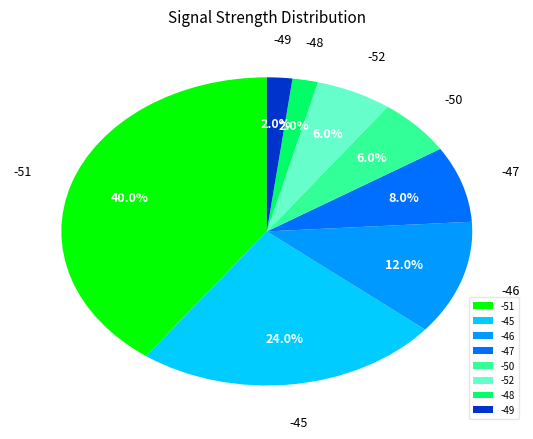

Do -51 and -49 together represent more than half of the pie?

No